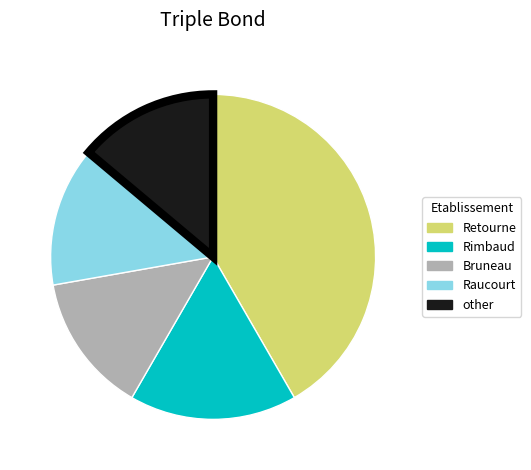

Is there any slice that represents more than half of the pie?

No